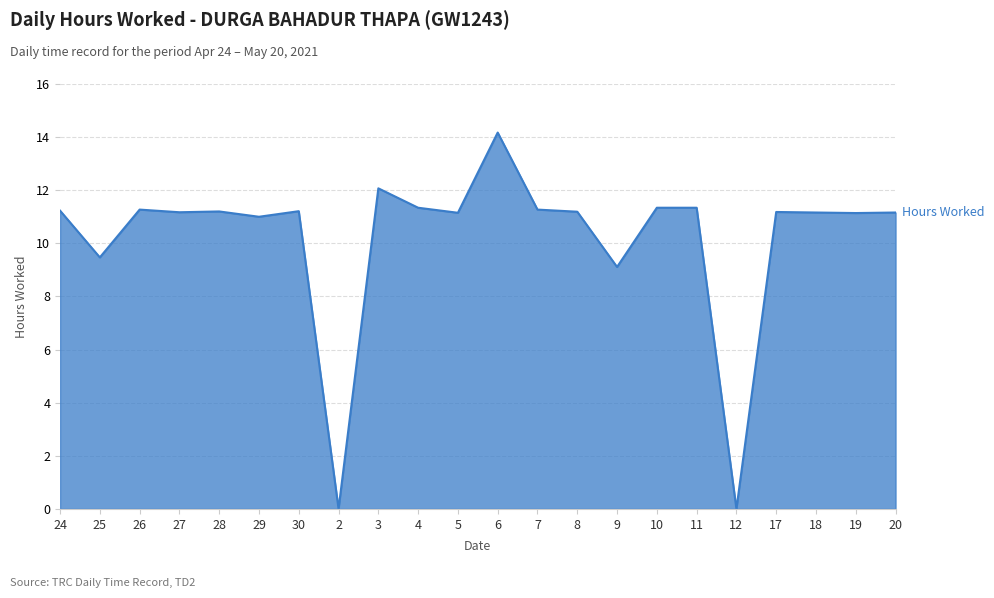

How many lines are shown in the chart?

1